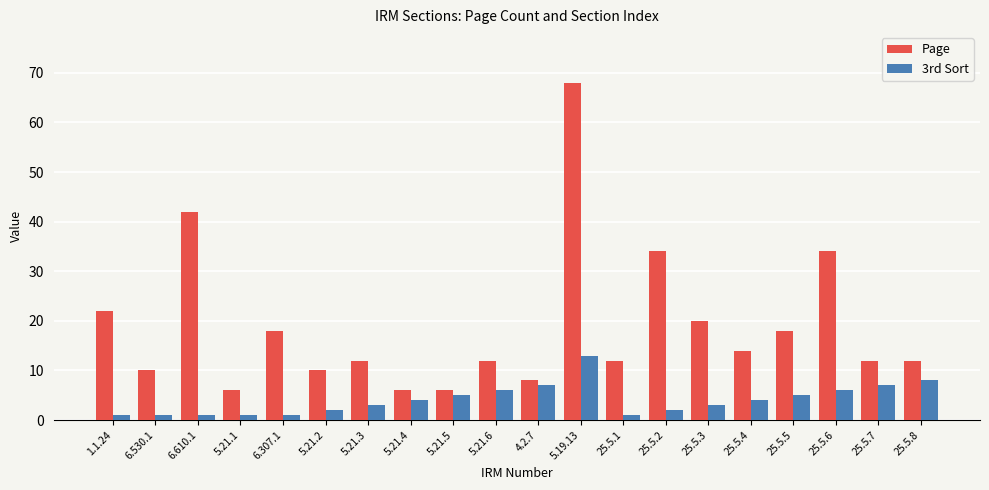

What is the value of the Page bar at the 1st from the left?

22